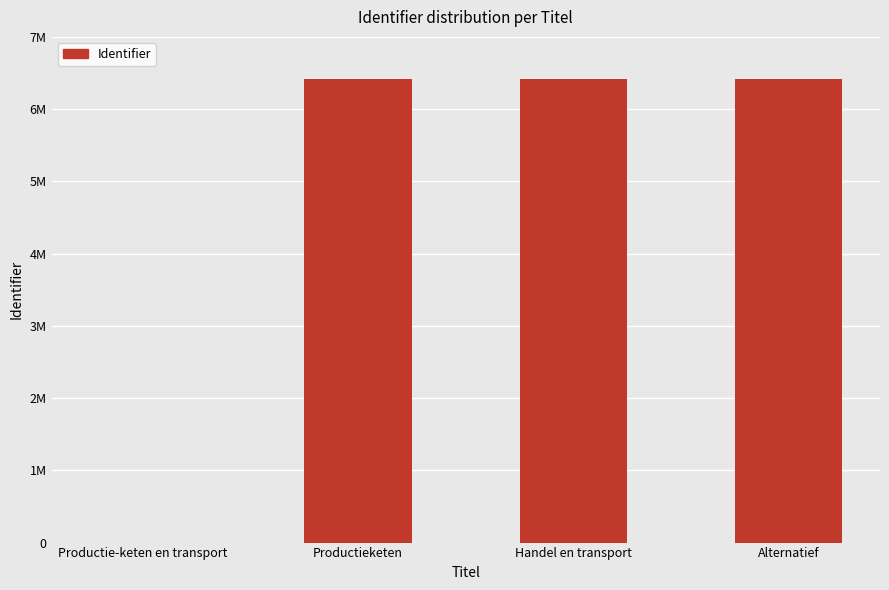

Are the bars horizontal?

No